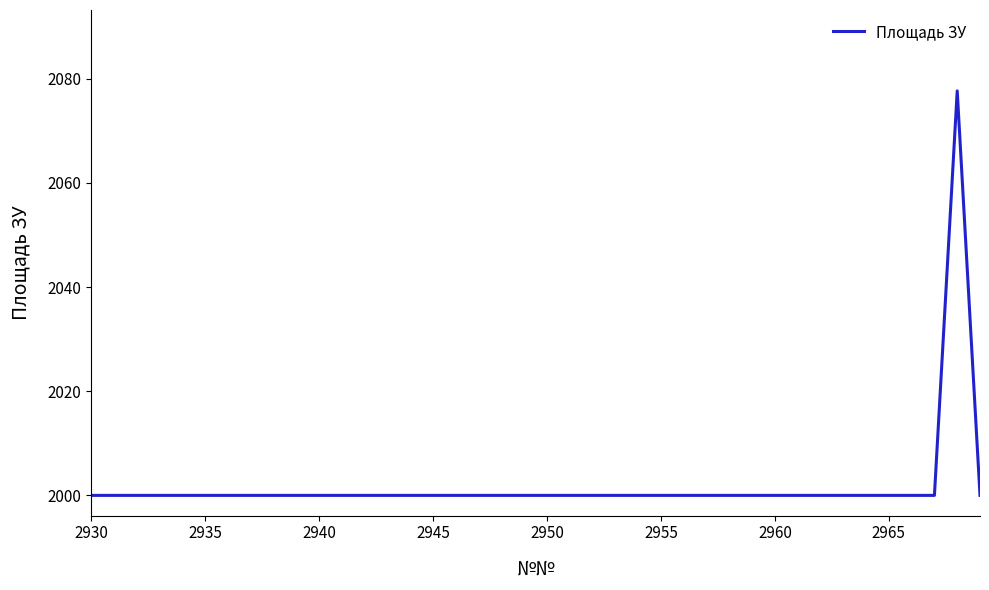

What is the difference between the maximum and minimum values?

77.7